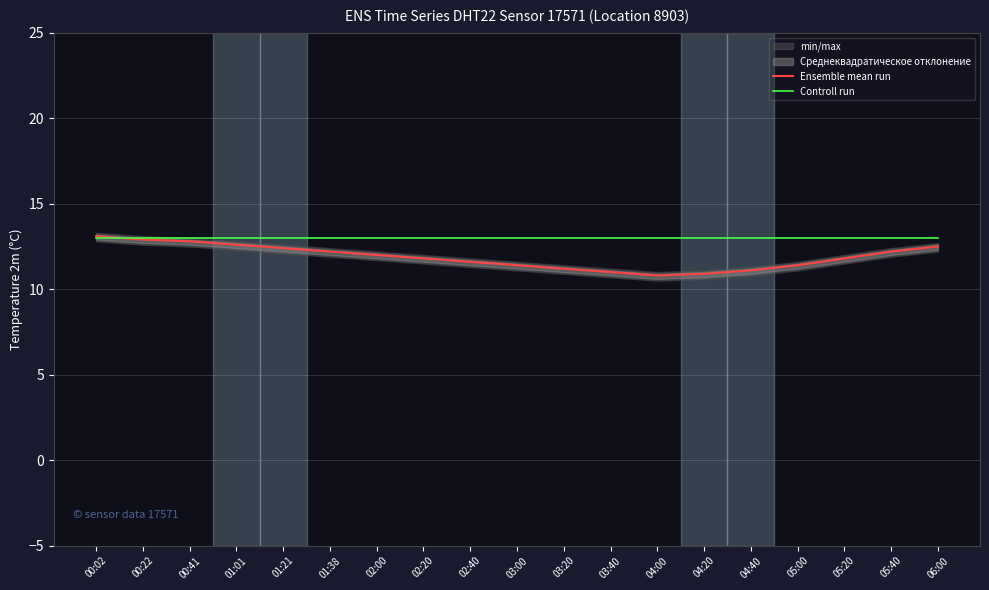

The value of Ensemble mean run at 05:00 is 4.6. True or false?

False